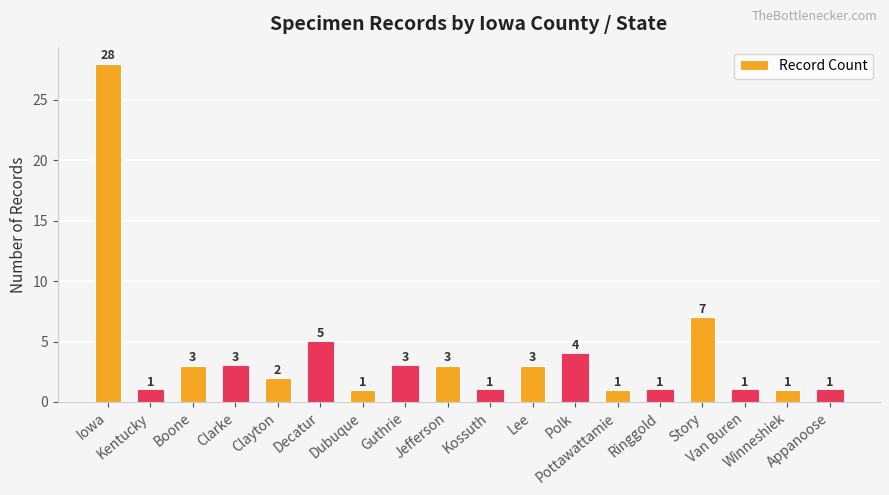

What is the greatest value displayed?

28